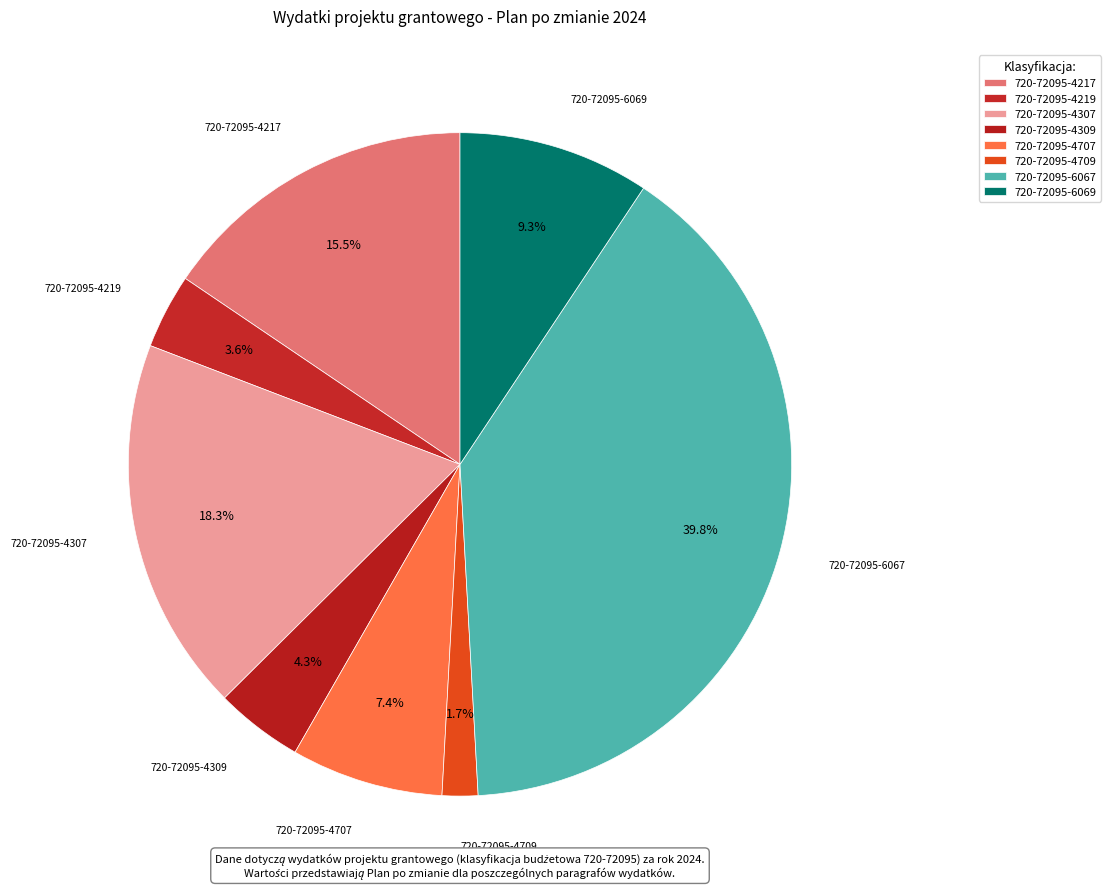

Is there any slice that represents more than half of the pie?

No